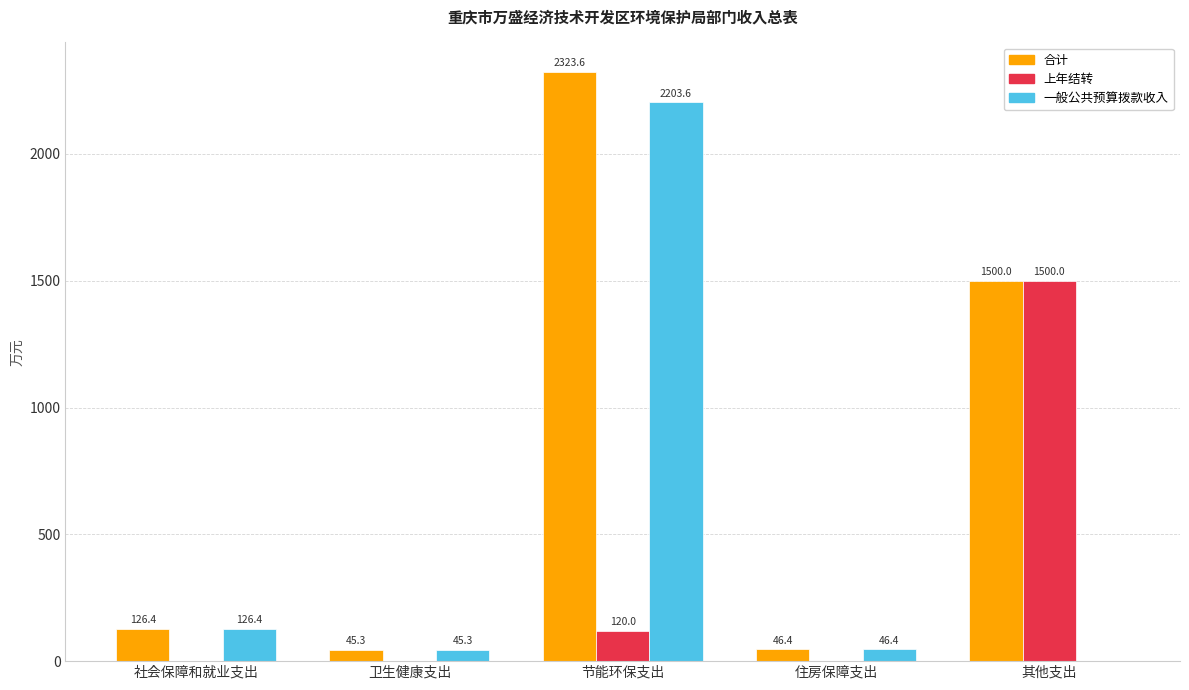

What are all the series names shown in the legend?

合计, 上年结转, 一般公共预算拨款收入